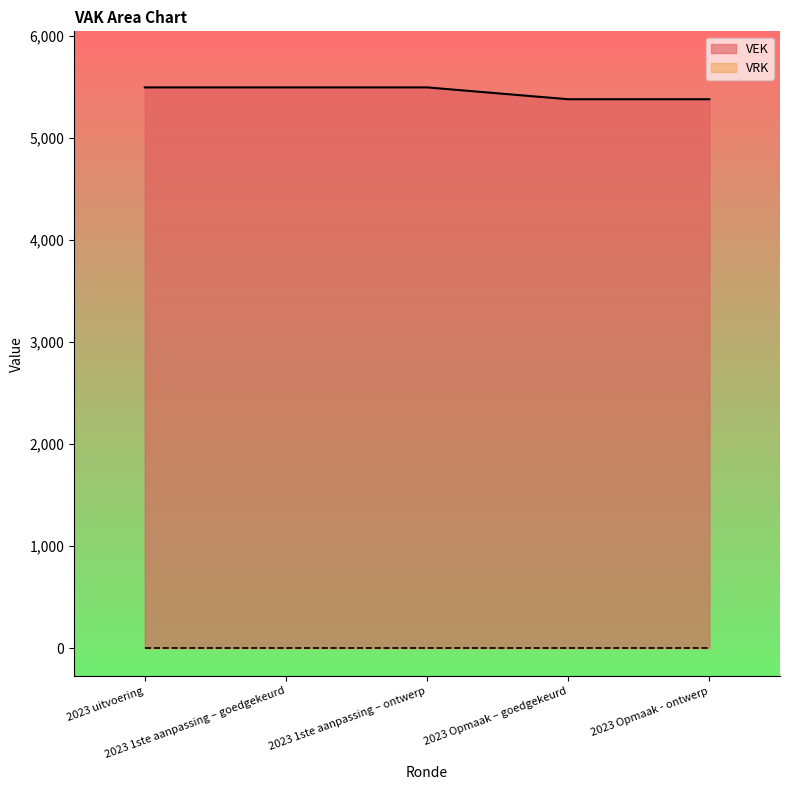

What is the maximum value shown in the chart?

5493